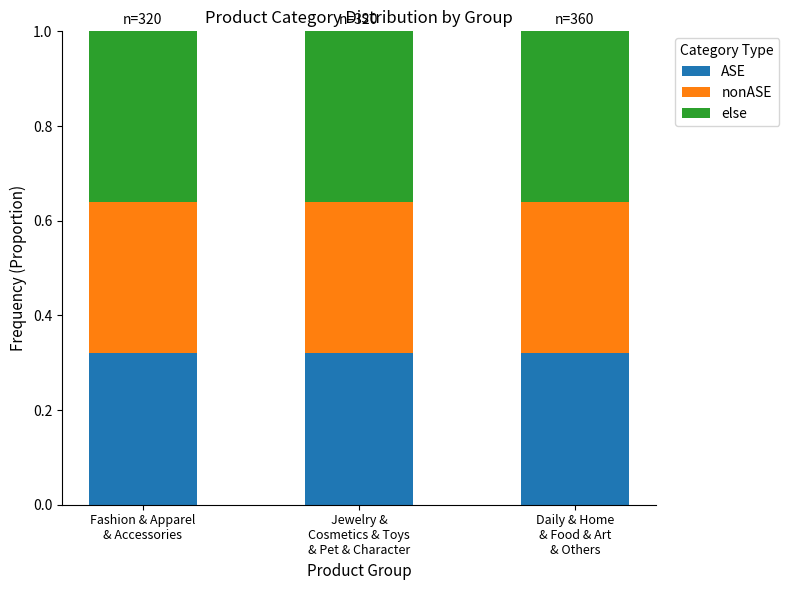

What is the sum of all ASE values?

1.0